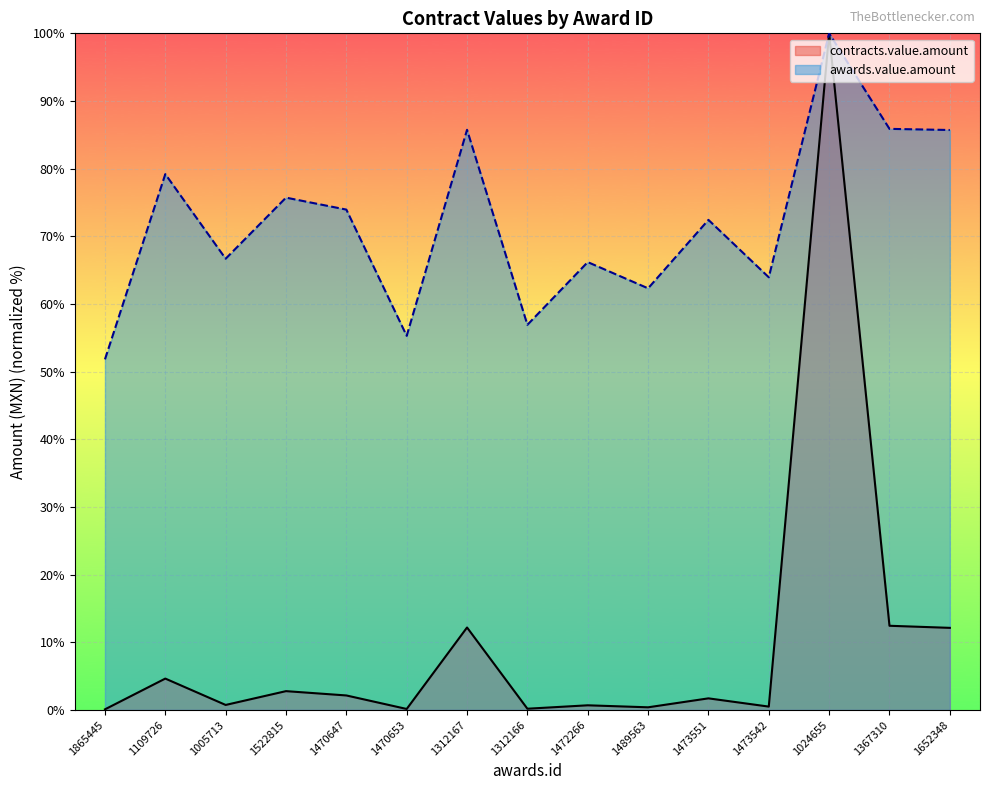

What is the sum of the values at 1472266 and 1522815?

3.5